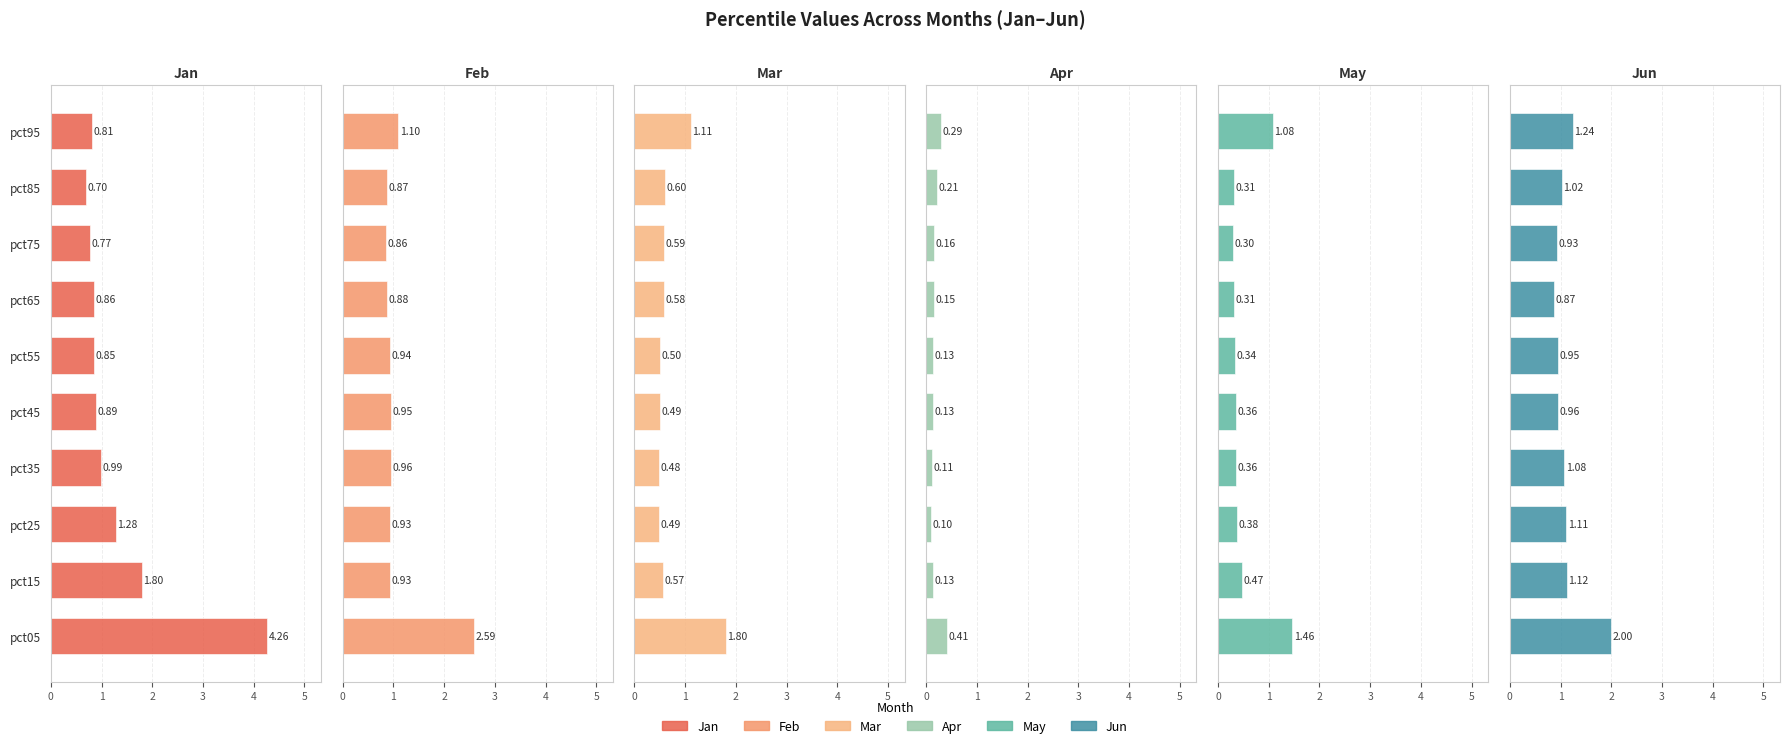

What is the sum of the May values at pct65 and pct25?

0.7